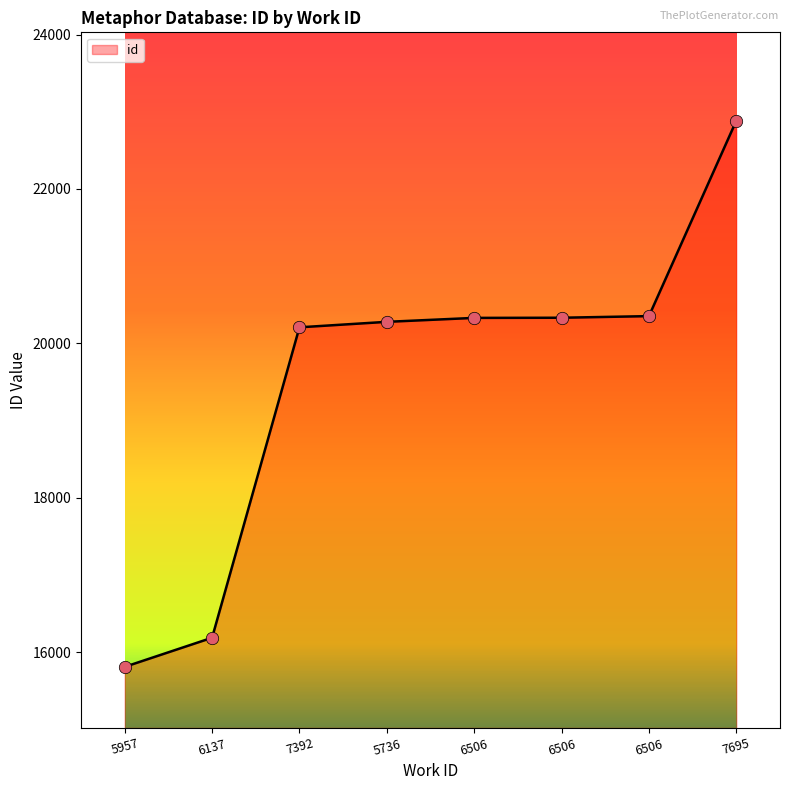

Between 6506 and 7392, which is larger?

6506